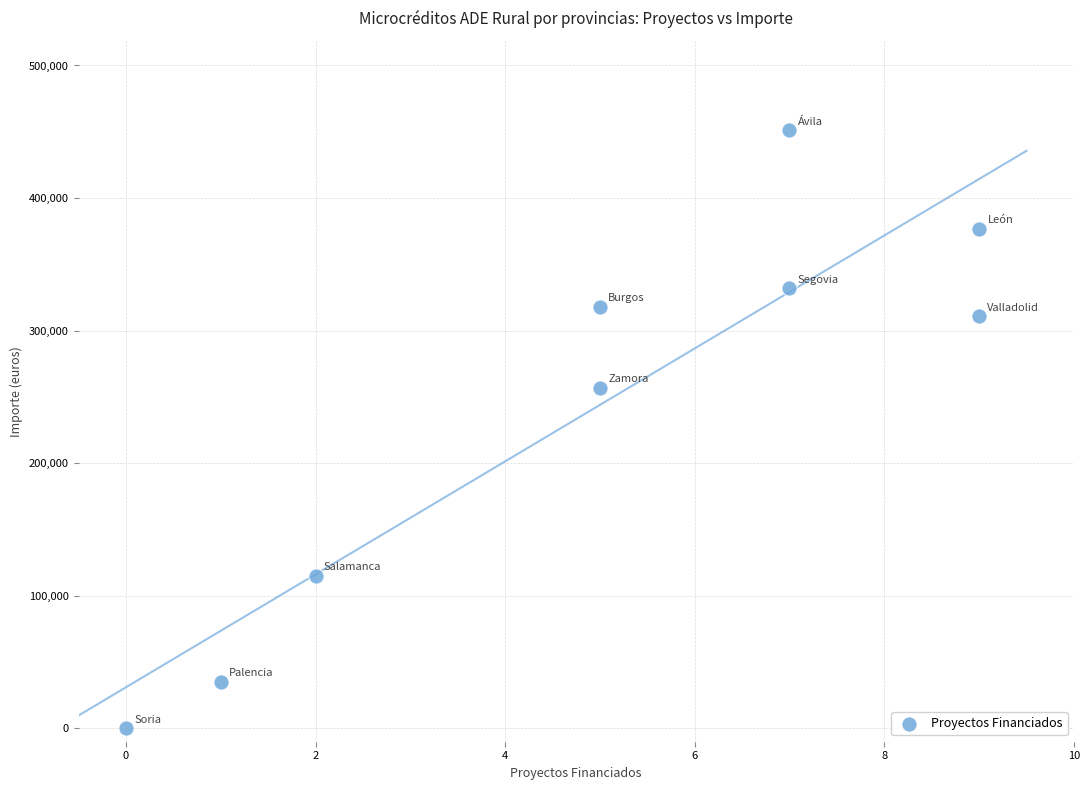

What Y value in the scatter plot is closest to 225500?

257000